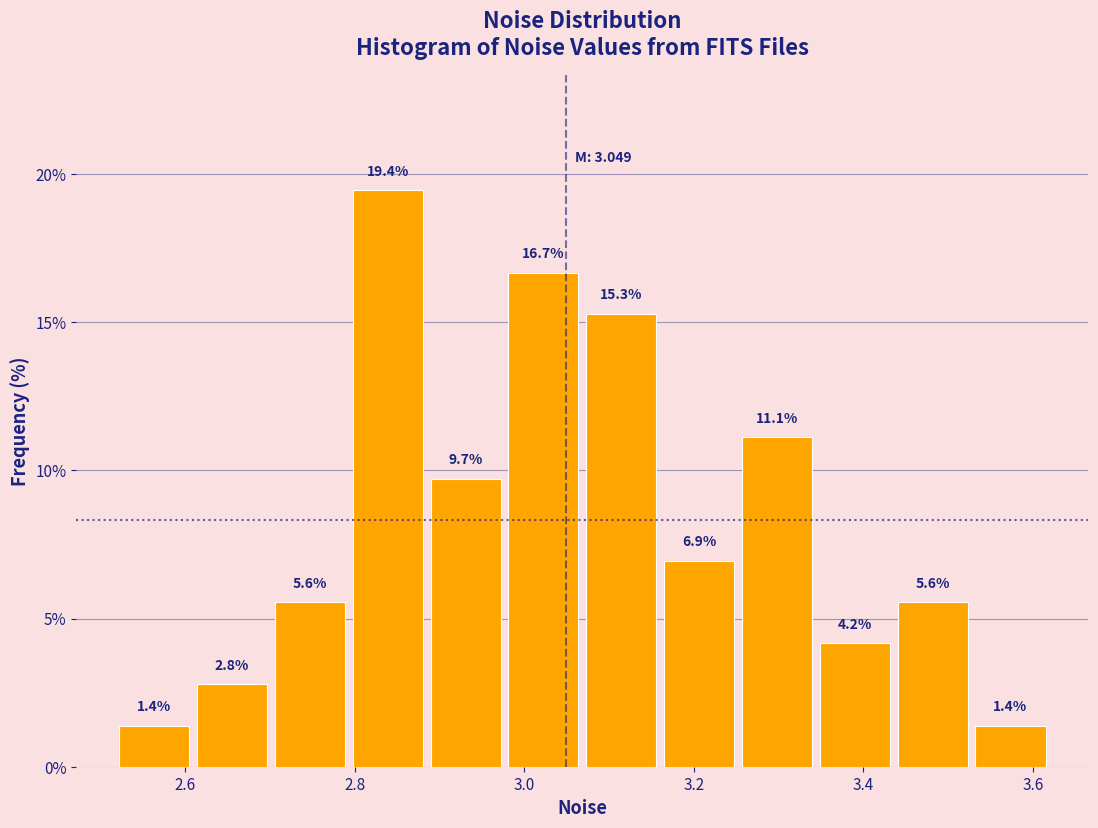

What is the height of the bar covering 2.88 to 2.98 on the x-axis? The bar edges are not printed on the chart, so give them approximately, as read against the axis.

9.7